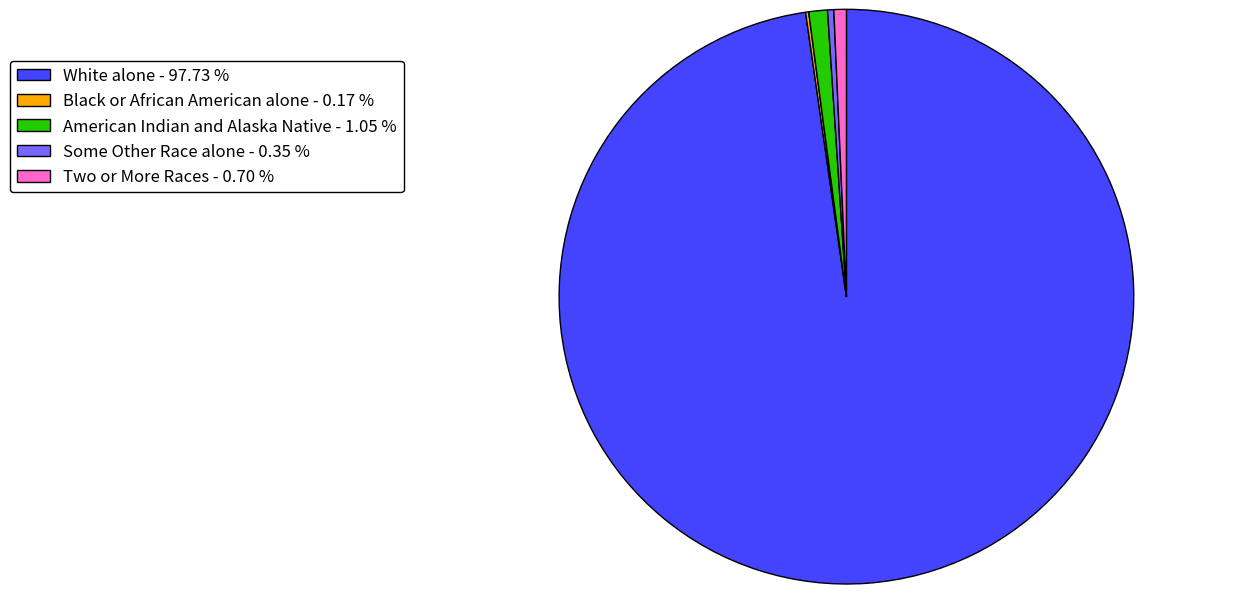

Is the sum of American Indian and Alaska Native - 1.05 % and White alone - 97.73 % greater than half?

Yes